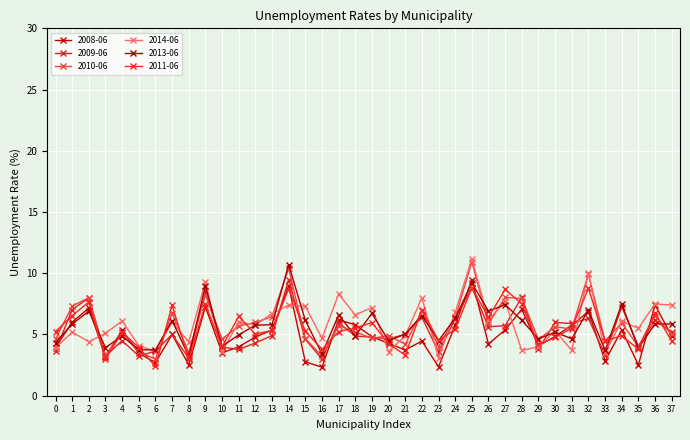

What is the difference between the maximum and minimum values in the 2014-06 series?

8.1